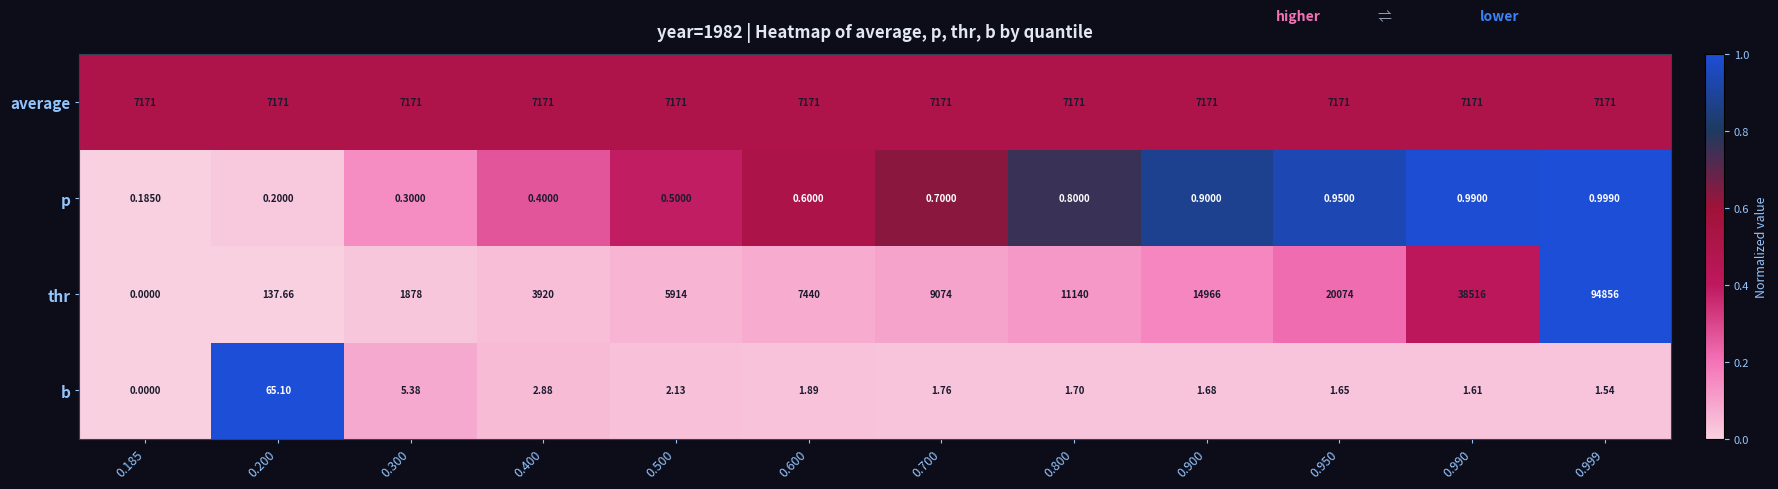

Between 0.800 and 0.990, which series saw the biggest shift?

thr